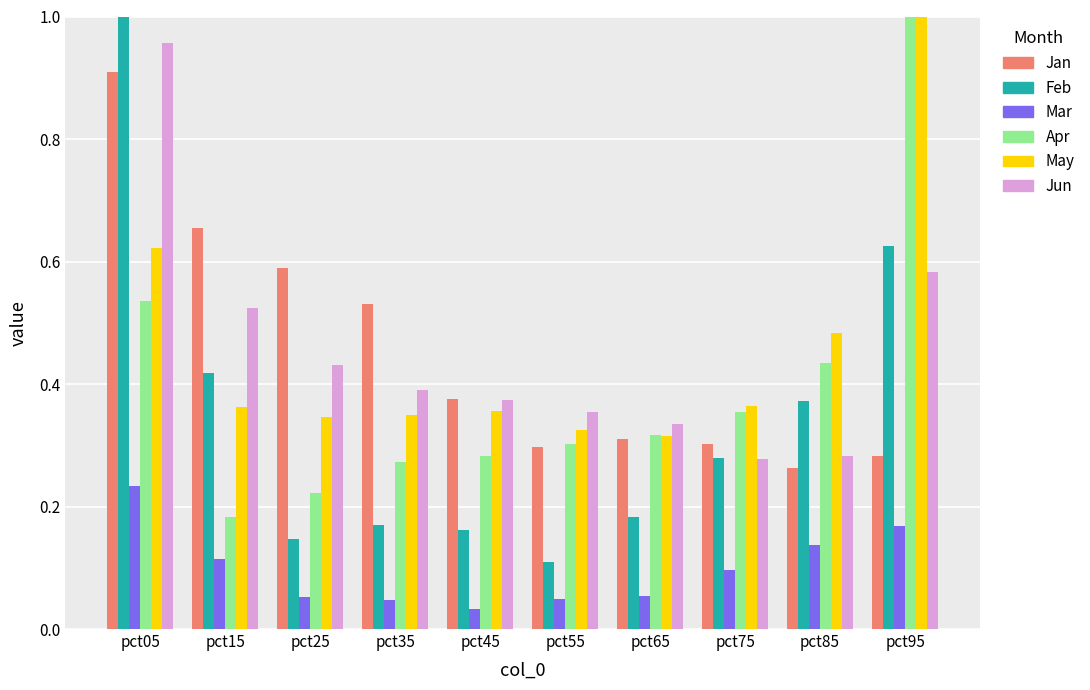

At which category is the sum across all series the highest?

pct05